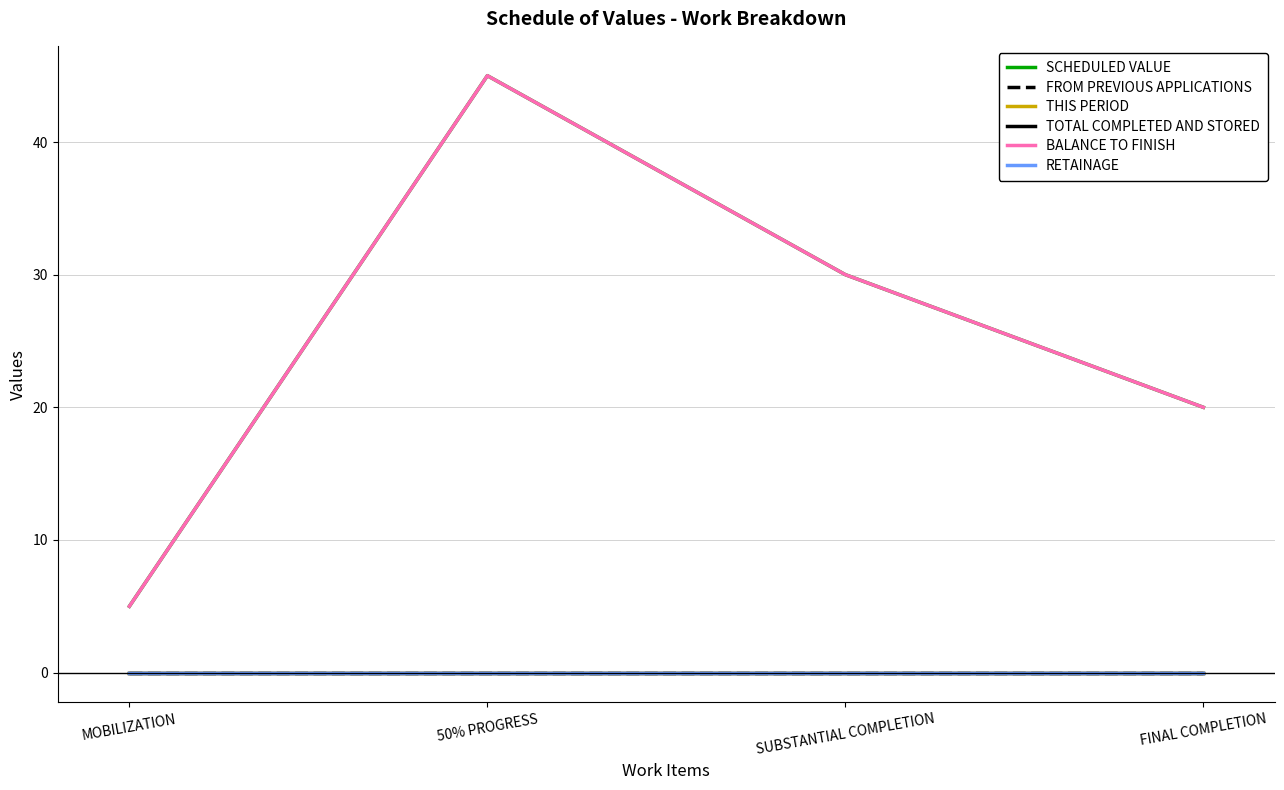

What is the highest value of the SCHEDULED VALUE series?

45